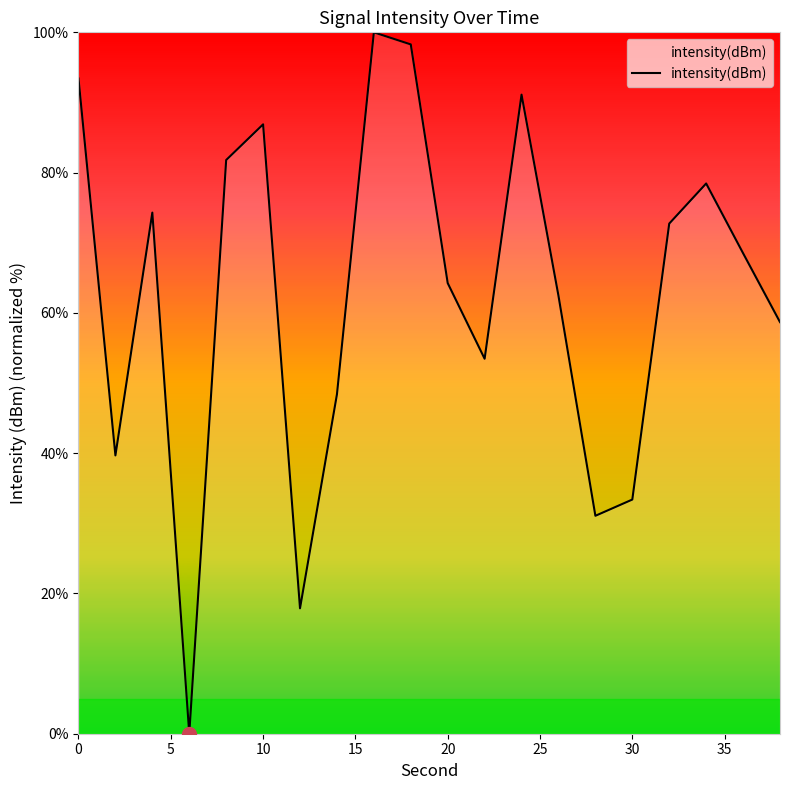

What is the maximum value shown in the chart?

100.0